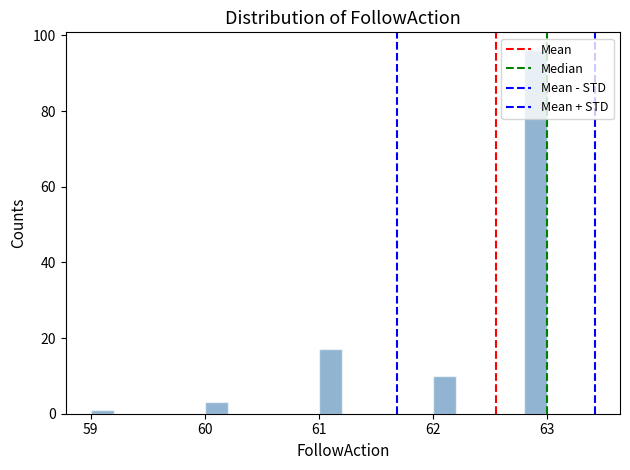

Around what value on the x-axis is the tallest bar? Give the approximate position of its centre, as read against the axis.

62.9